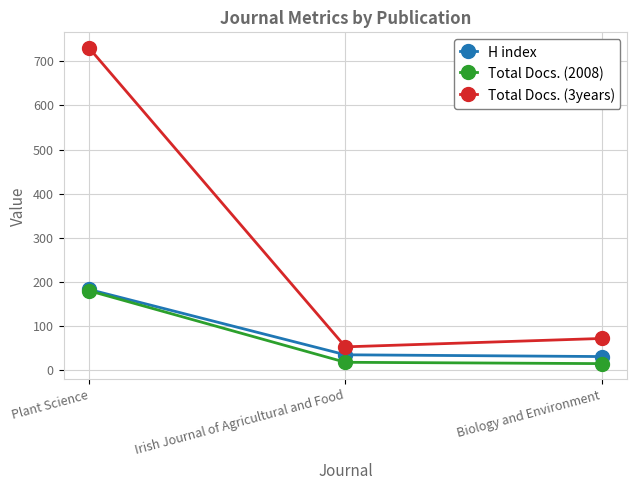

What is the spread (max minus min) of values at Biology and Environment?

57